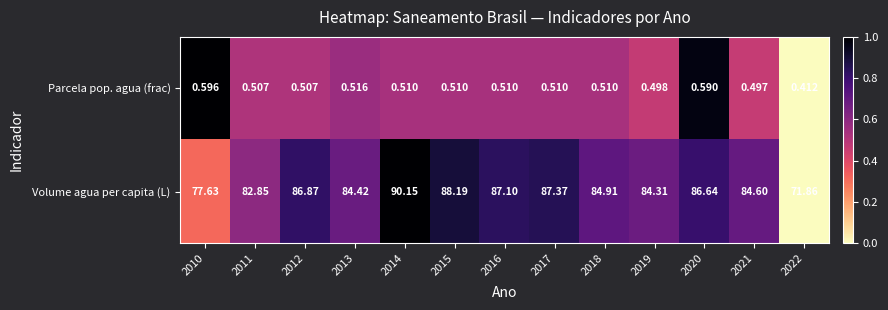

List the series in order of their peak value, lowest first.

Parcela pop. agua (frac), Volume agua per capita (L)